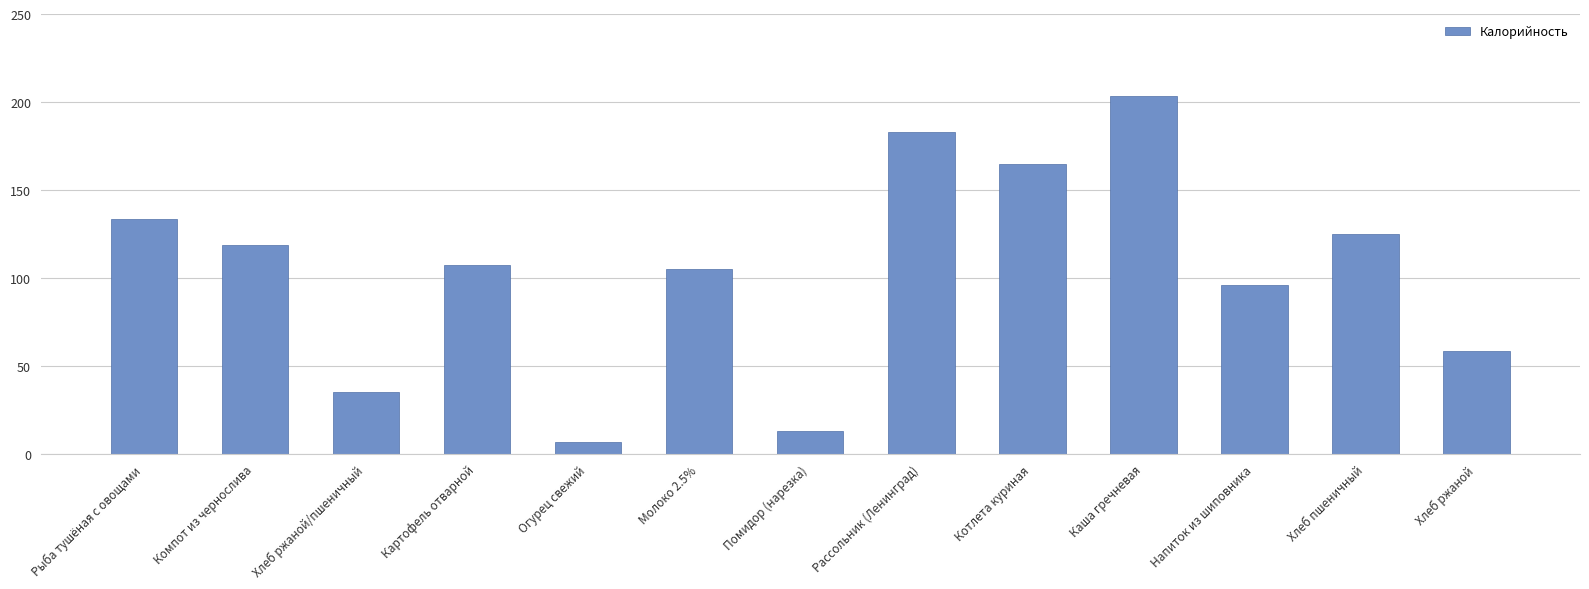

The value at Рассольник (Ленинград) is 127.9. True or false?

False